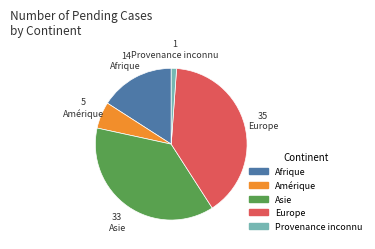

Between Europe and Provenance inconnu, which is larger?

Europe